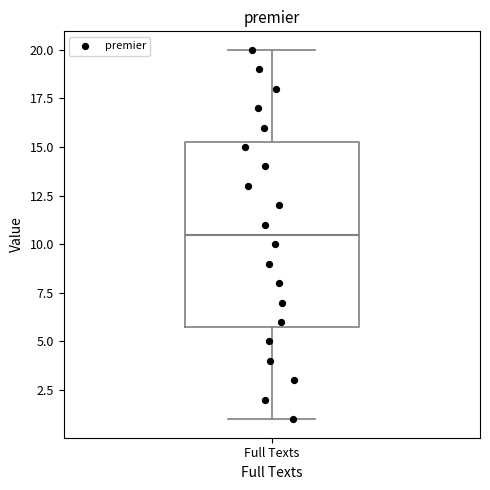

Where does the lower whisker of the box for Full Texts end on the y-axis? The values are not printed on the chart, so give them approximately, as read against the axis.

1.0